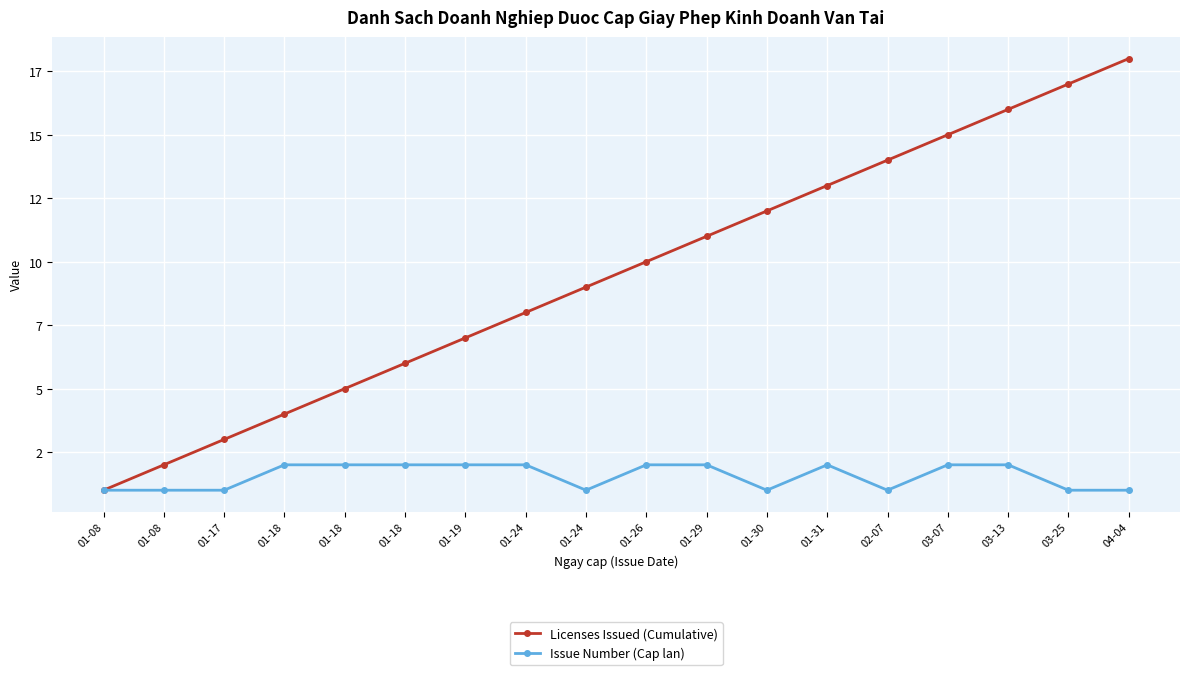

Reading right to left, transcribe all the data shown in this chart.

Licenses Issued (Cumulative): 18	17	16	15	14	13	12	11	10	9	8	7	6	5	4	3	2	1
Issue Number (Cap lan): 1	1	2	2	1	2	1	2	2	1	2	2	2	2	2	1	1	1